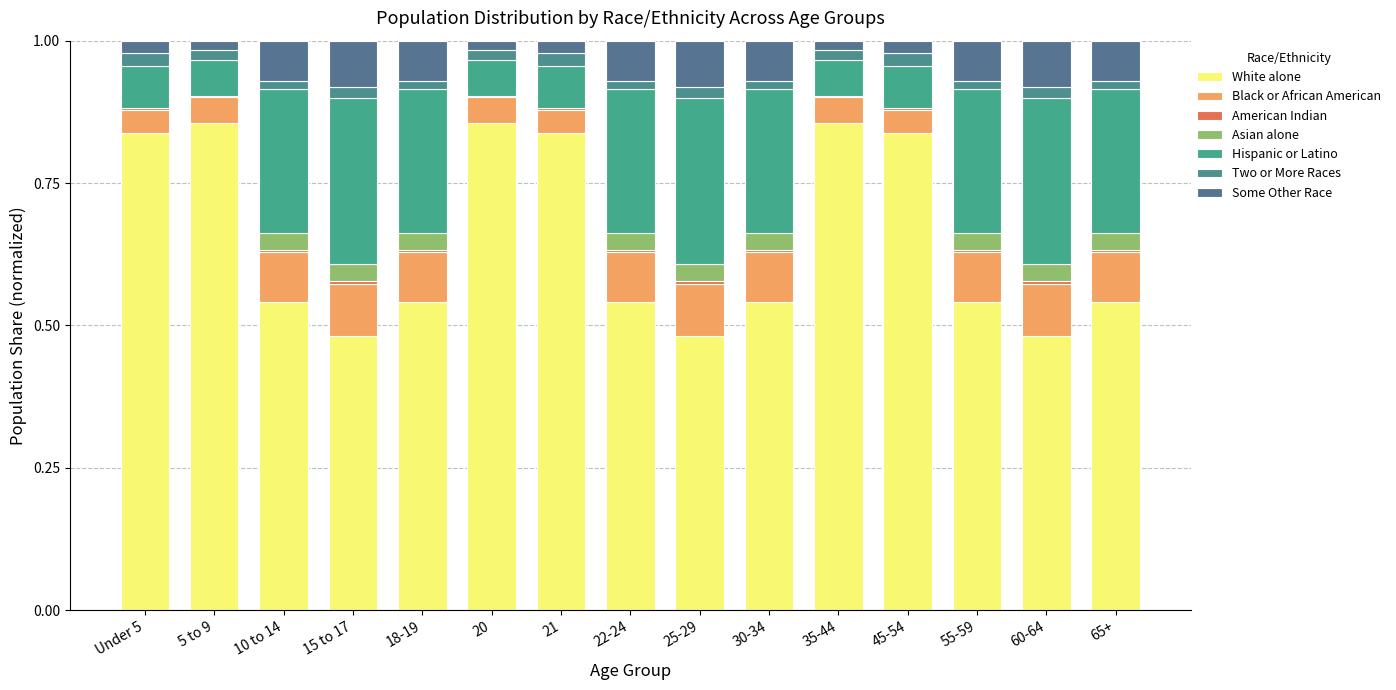

How many distinct data groups are displayed?

7